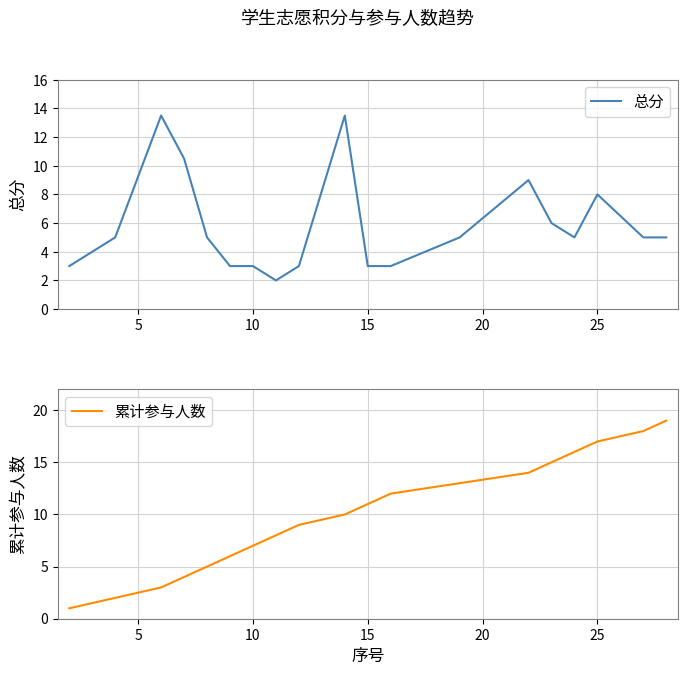

Reading left to right, transcribe all the data shown in this chart.

总分: 3.0	5.0	13.5	10.5	5.0	3.0	3.0	2.0	3.0	13.5	3.0	3.0	5.0	9.0	6.0	5.0	8.0	5.0	5.0
累计参与人数: 1.0	2.0	3.0	4.0	5.0	6.0	7.0	8.0	9.0	10.0	11.0	12.0	13.0	14.0	15.0	16.0	17.0	18.0	19.0